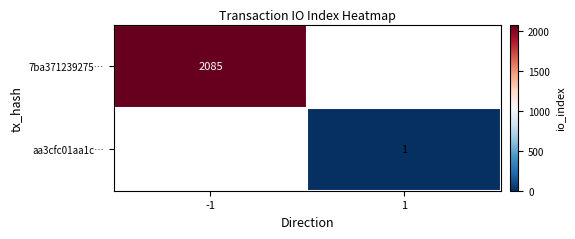

The value of aa3cfc01aa1c… at 1 is 1. True or false?

True